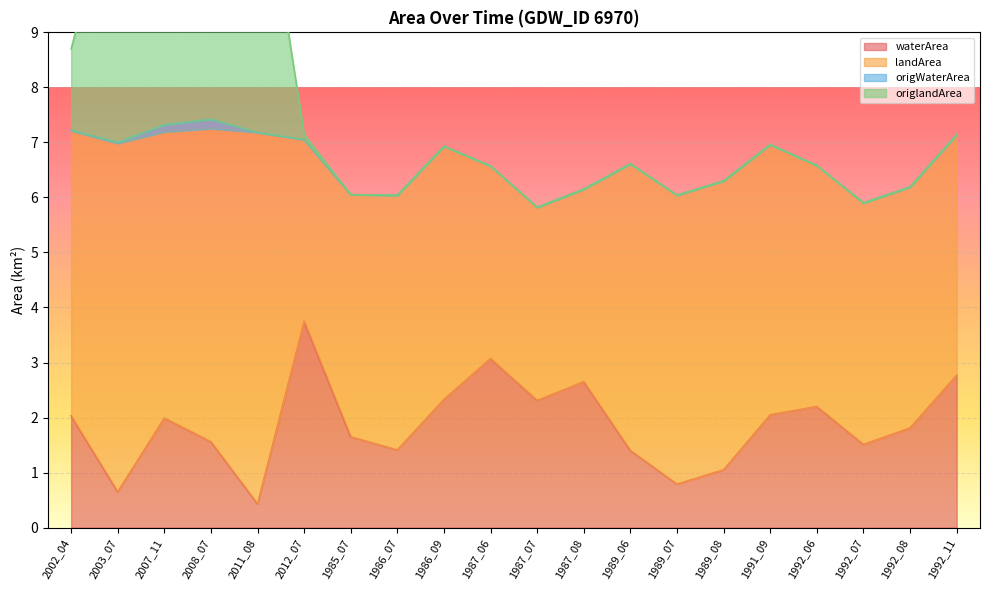

What is the greatest value displayed?

12.6